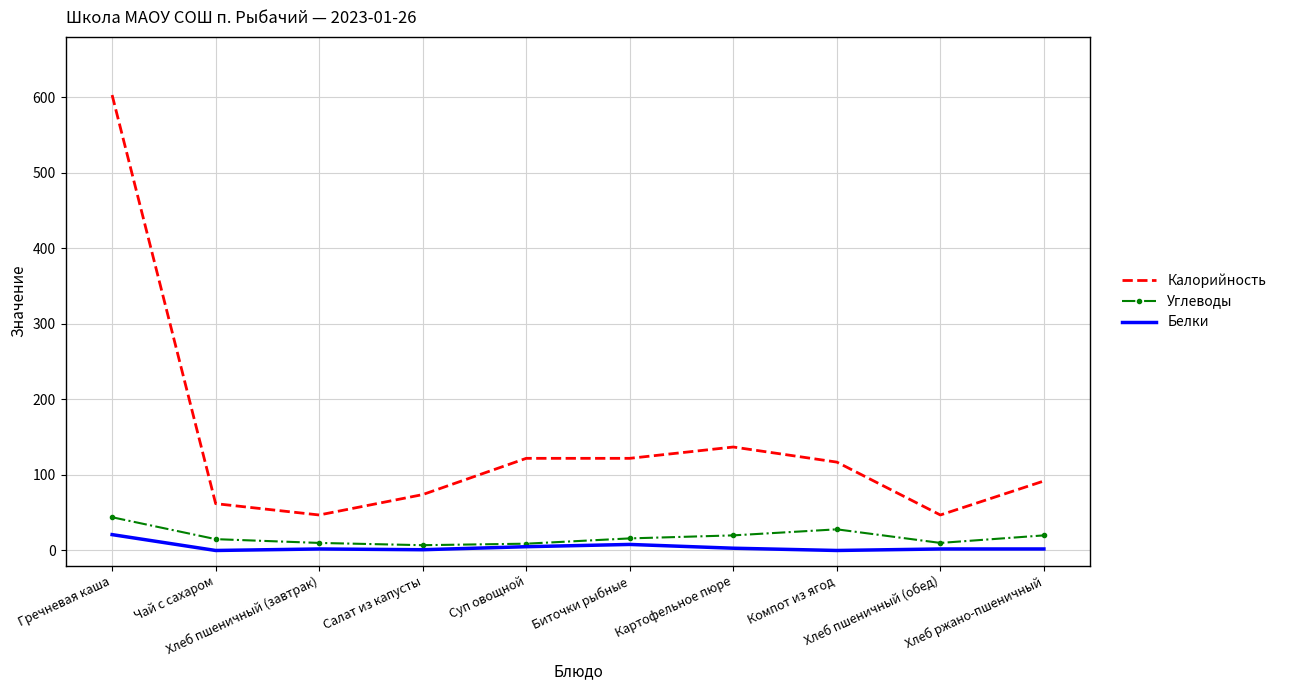

Which series has the largest total across all categories?

Калорийность